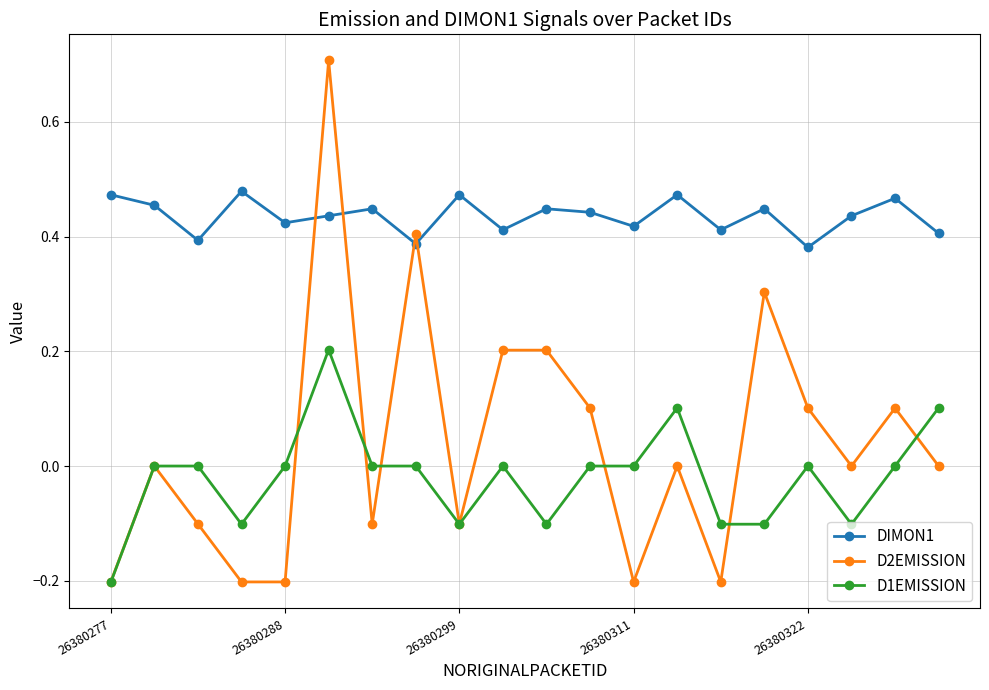

What are all the series names shown in the legend?

DIMON1, D2EMISSION, D1EMISSION